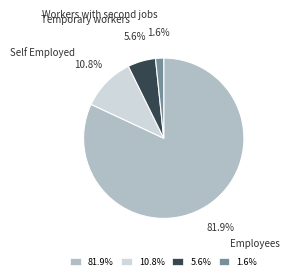

Which category has the smallest portion of the pie?

Workers with second jobs